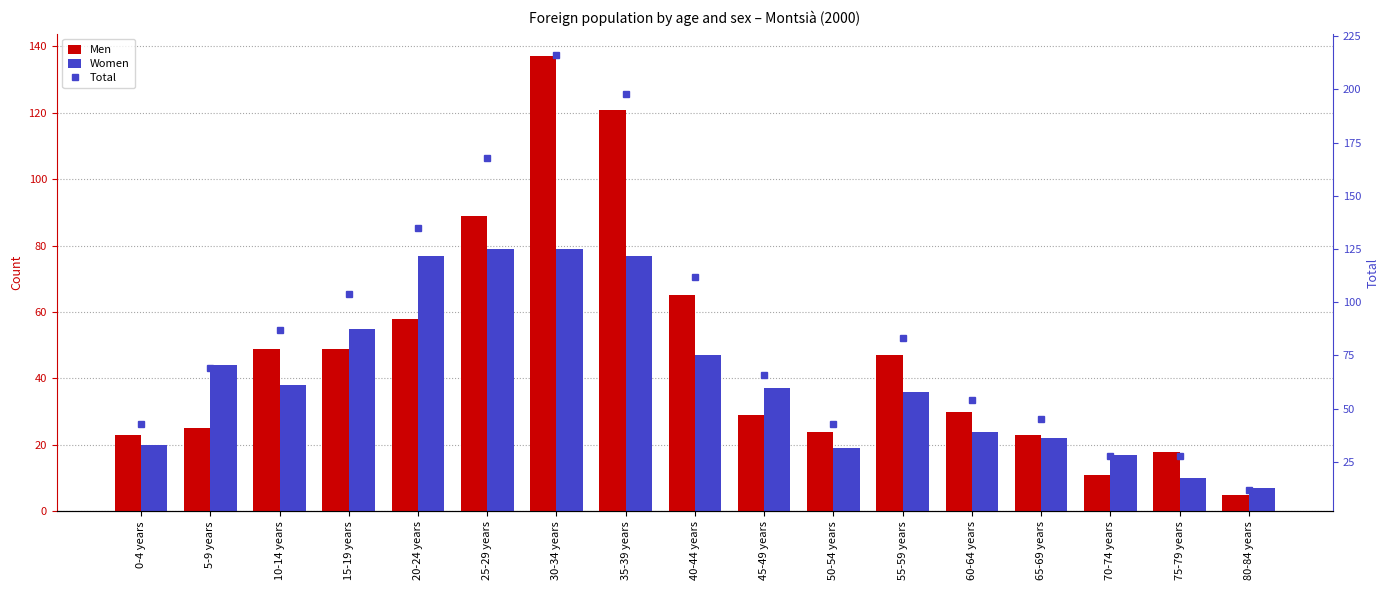

How many data points in Total are above 69?

8